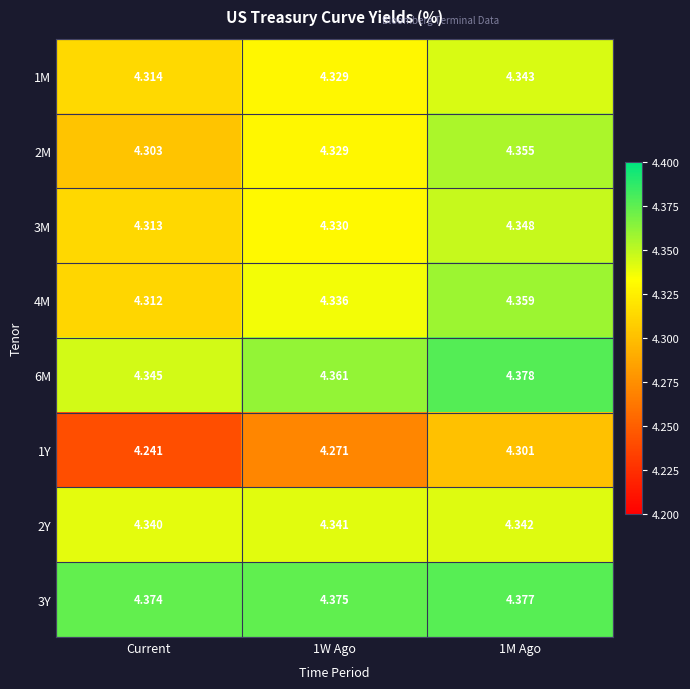

Rank the series by their maximum value, from lowest to highest.

1Y, 2Y, 1M, 3M, 2M, 4M, 3Y, 6M